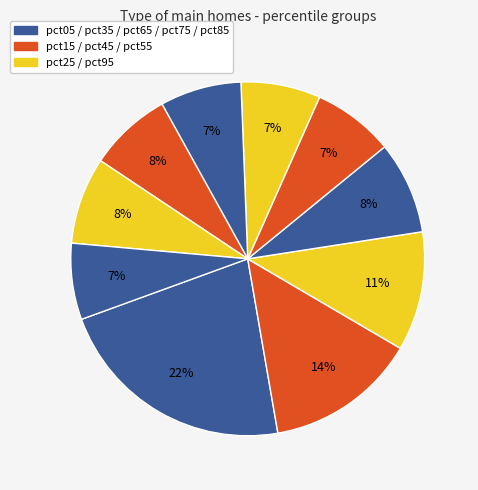

Count the number of slices in the pie.

10